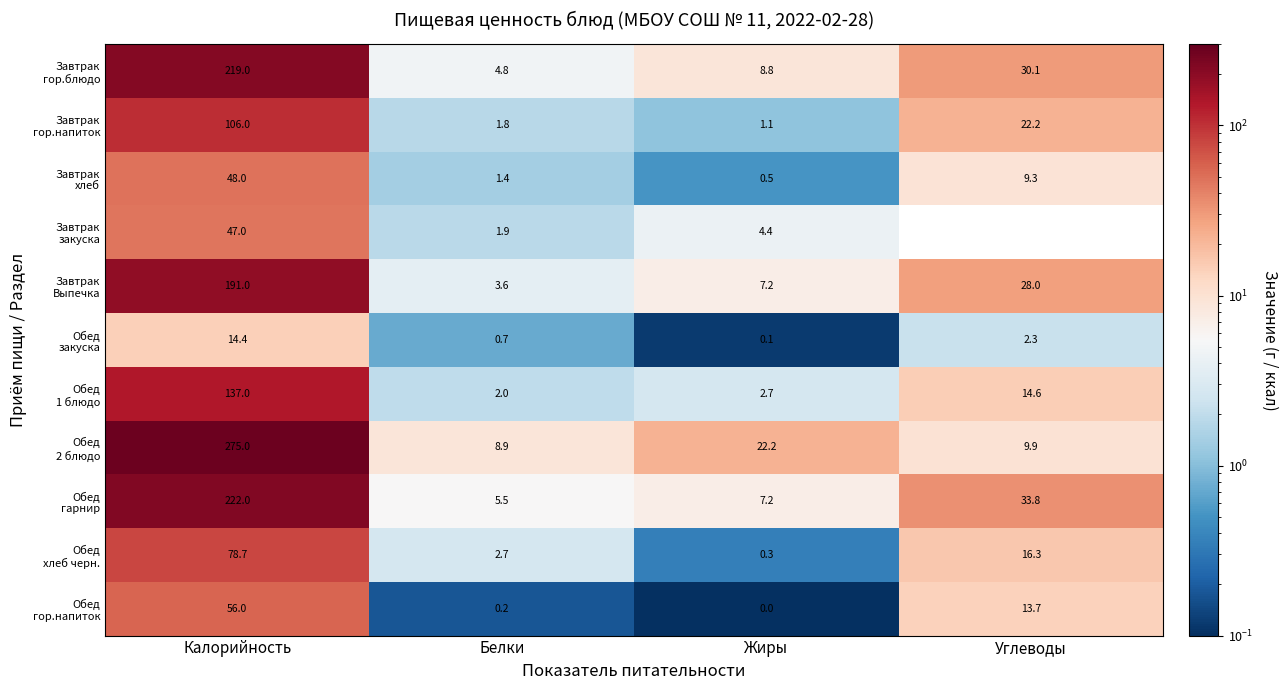

At which category is the sum across all series the highest?

Калорийность